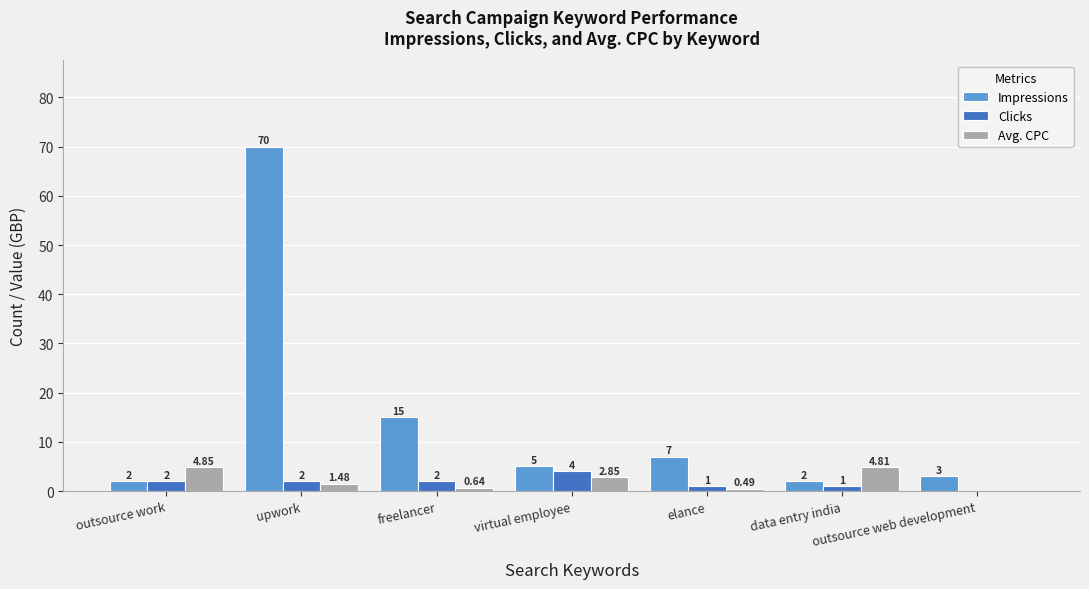

At which label does Impressions reach its peak?

upwork